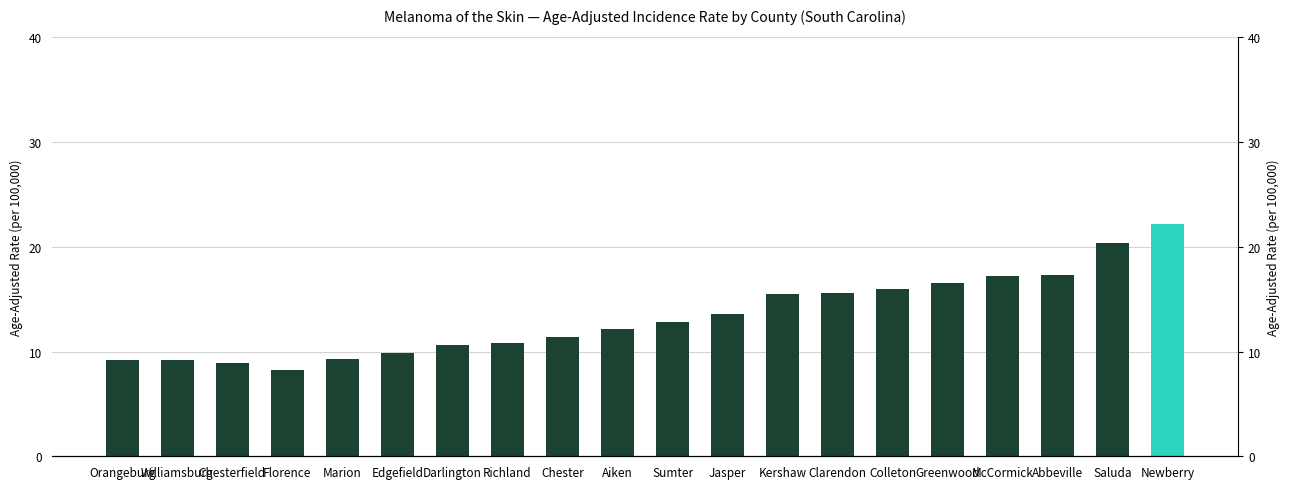

Reading right to left, list all the values displayed in this chart.

22.2	20.4	17.3	17.2	16.5	16.0	15.6	15.5	13.6	12.8	12.2	11.4	10.8	10.6	9.9	9.3	8.2	8.9	9.2	9.2